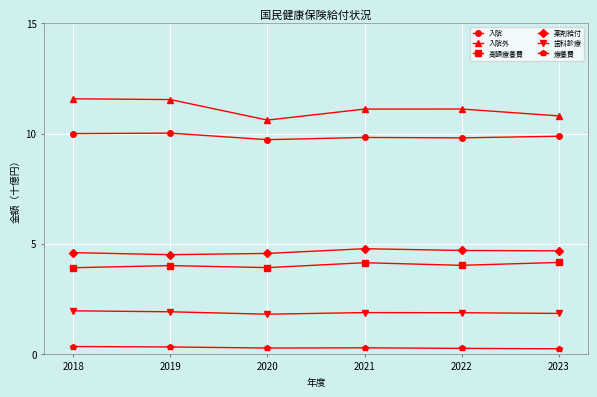

Where is the first local minimum for 入院外?

2020